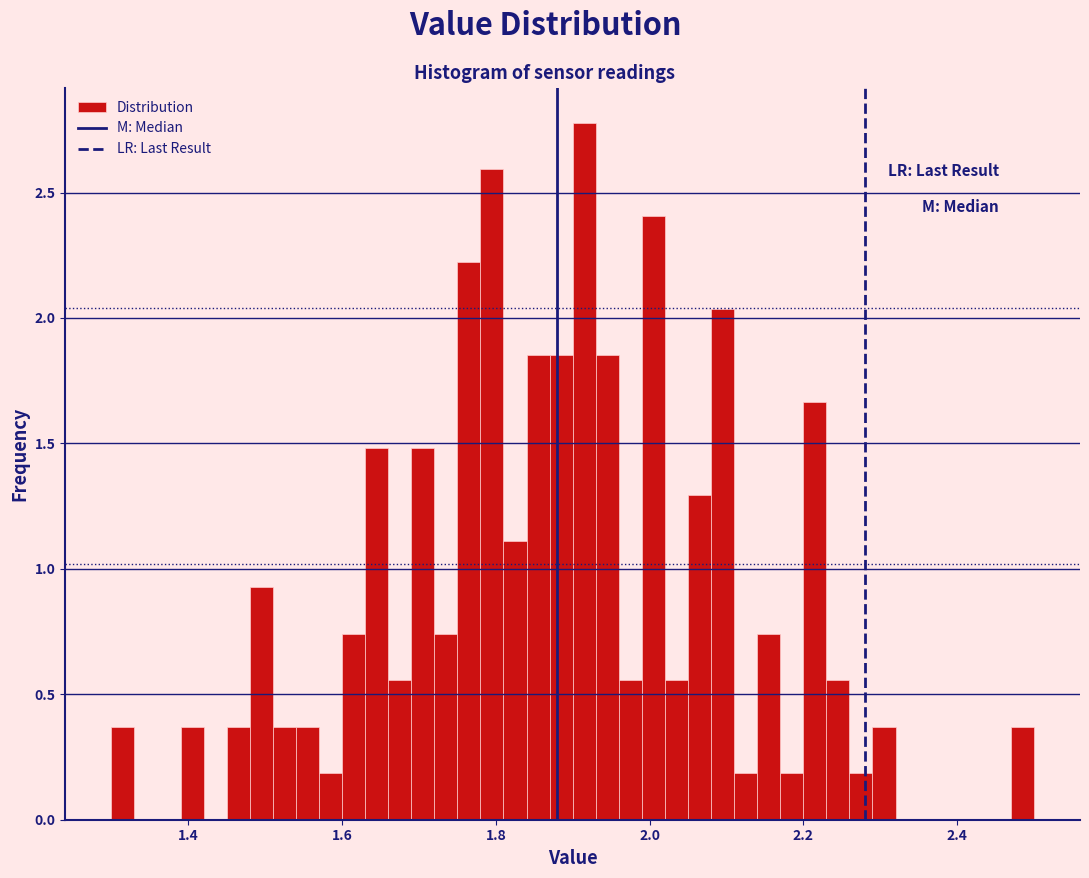

Around what value on the x-axis is the tallest bar? Give the approximate position of its centre, as read against the axis.

1.92